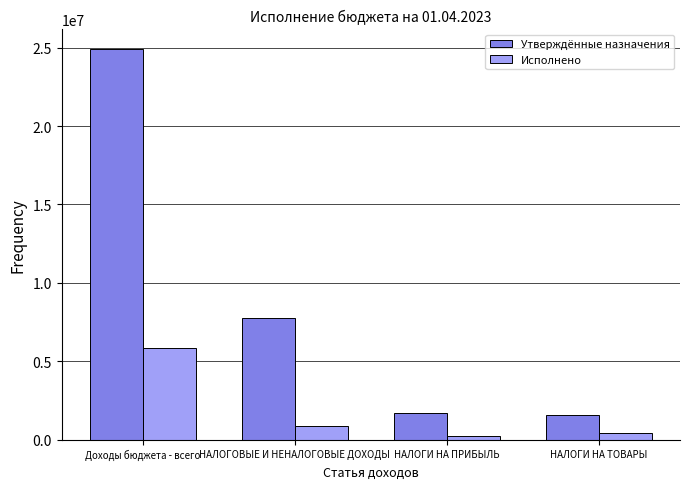

Which category has the highest value across all series?

Доходы бюджета - всего